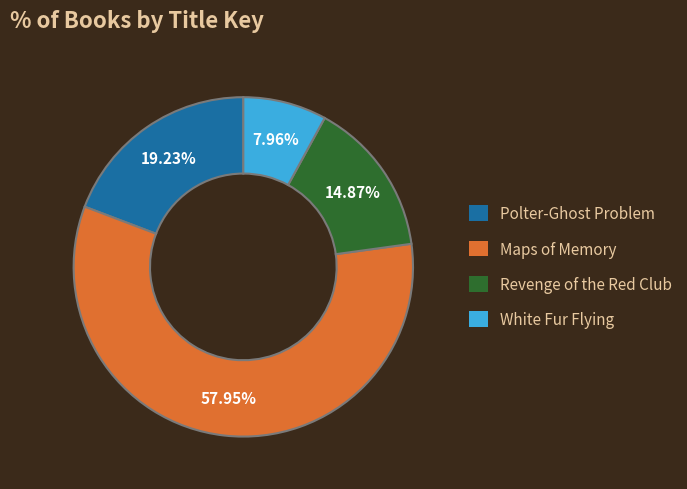

Count the number of slices in the pie.

4